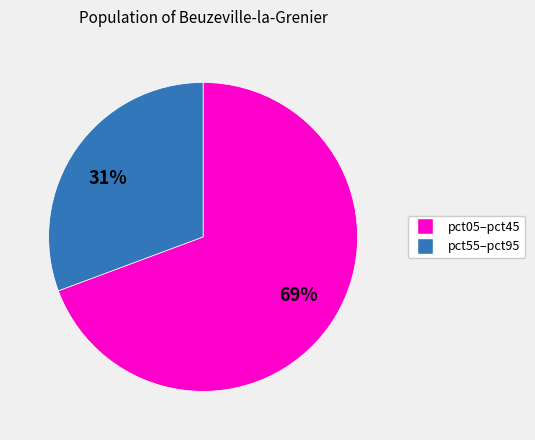

To the nearest percent, what is the average slice percentage?

50%